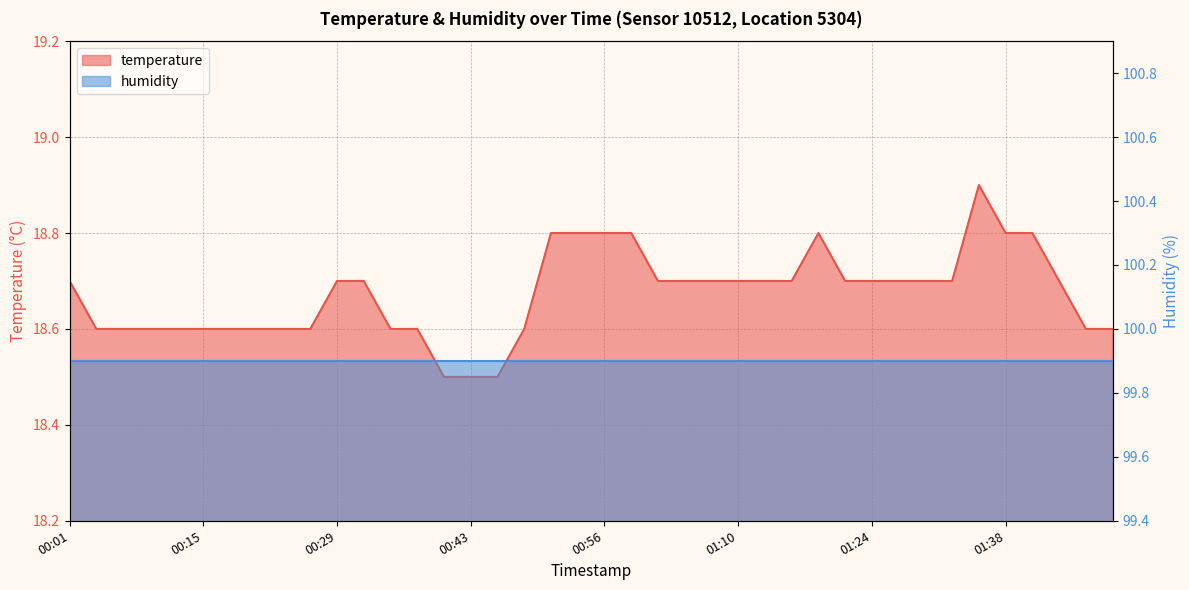

True or false: the data has more than 0 interior local peaks.

True